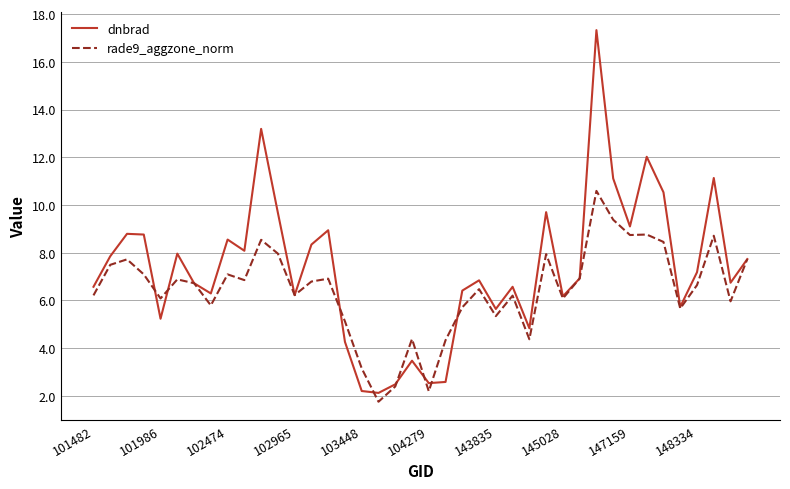

Which series has the largest total across all categories?

dnbrad